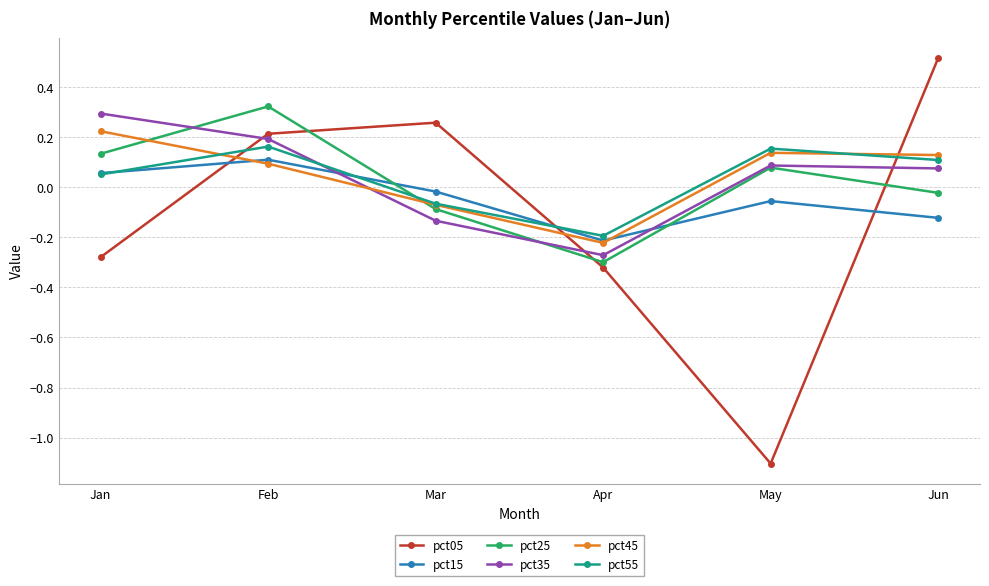

The value of pct15 at Feb is 0.2. True or false?

False